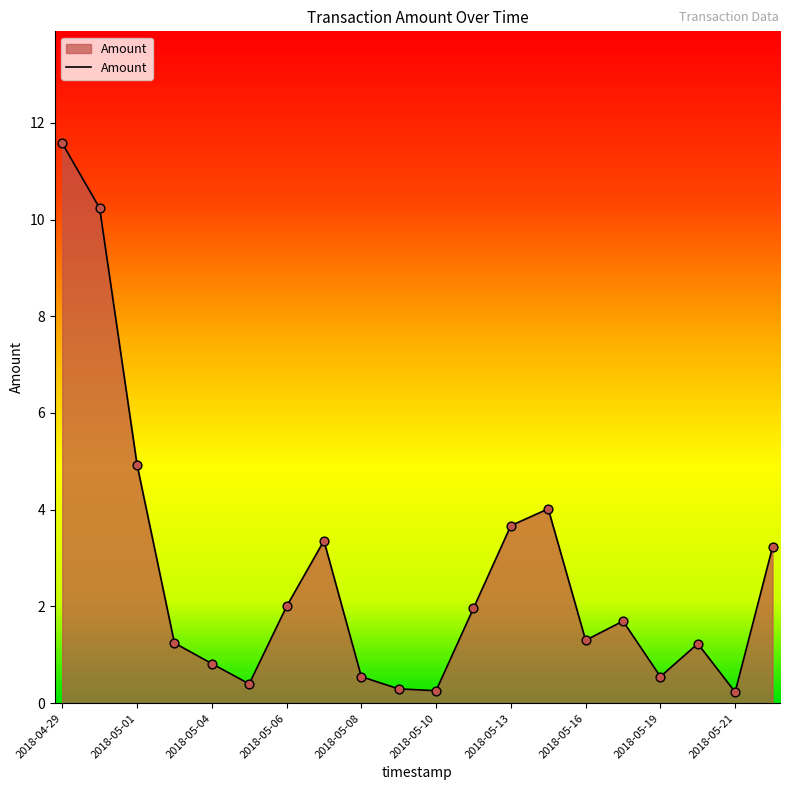

What is the maximum value shown in the chart?

11.6